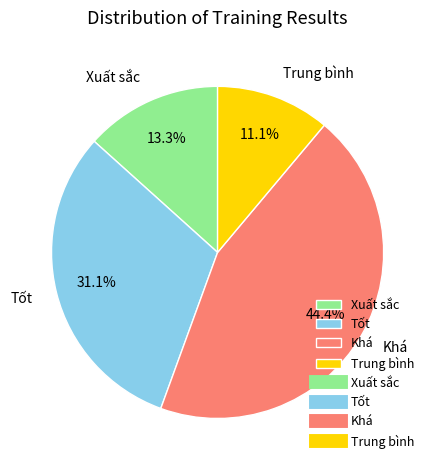

Do Trung bình and Tốt together represent more than half of the pie?

No